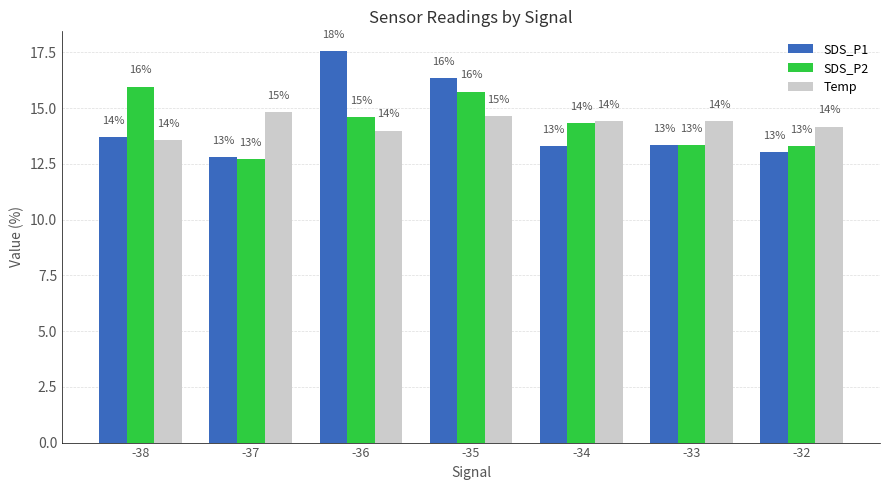

What is the sum of the SDS_P2 values at -37 and -34?

27.0